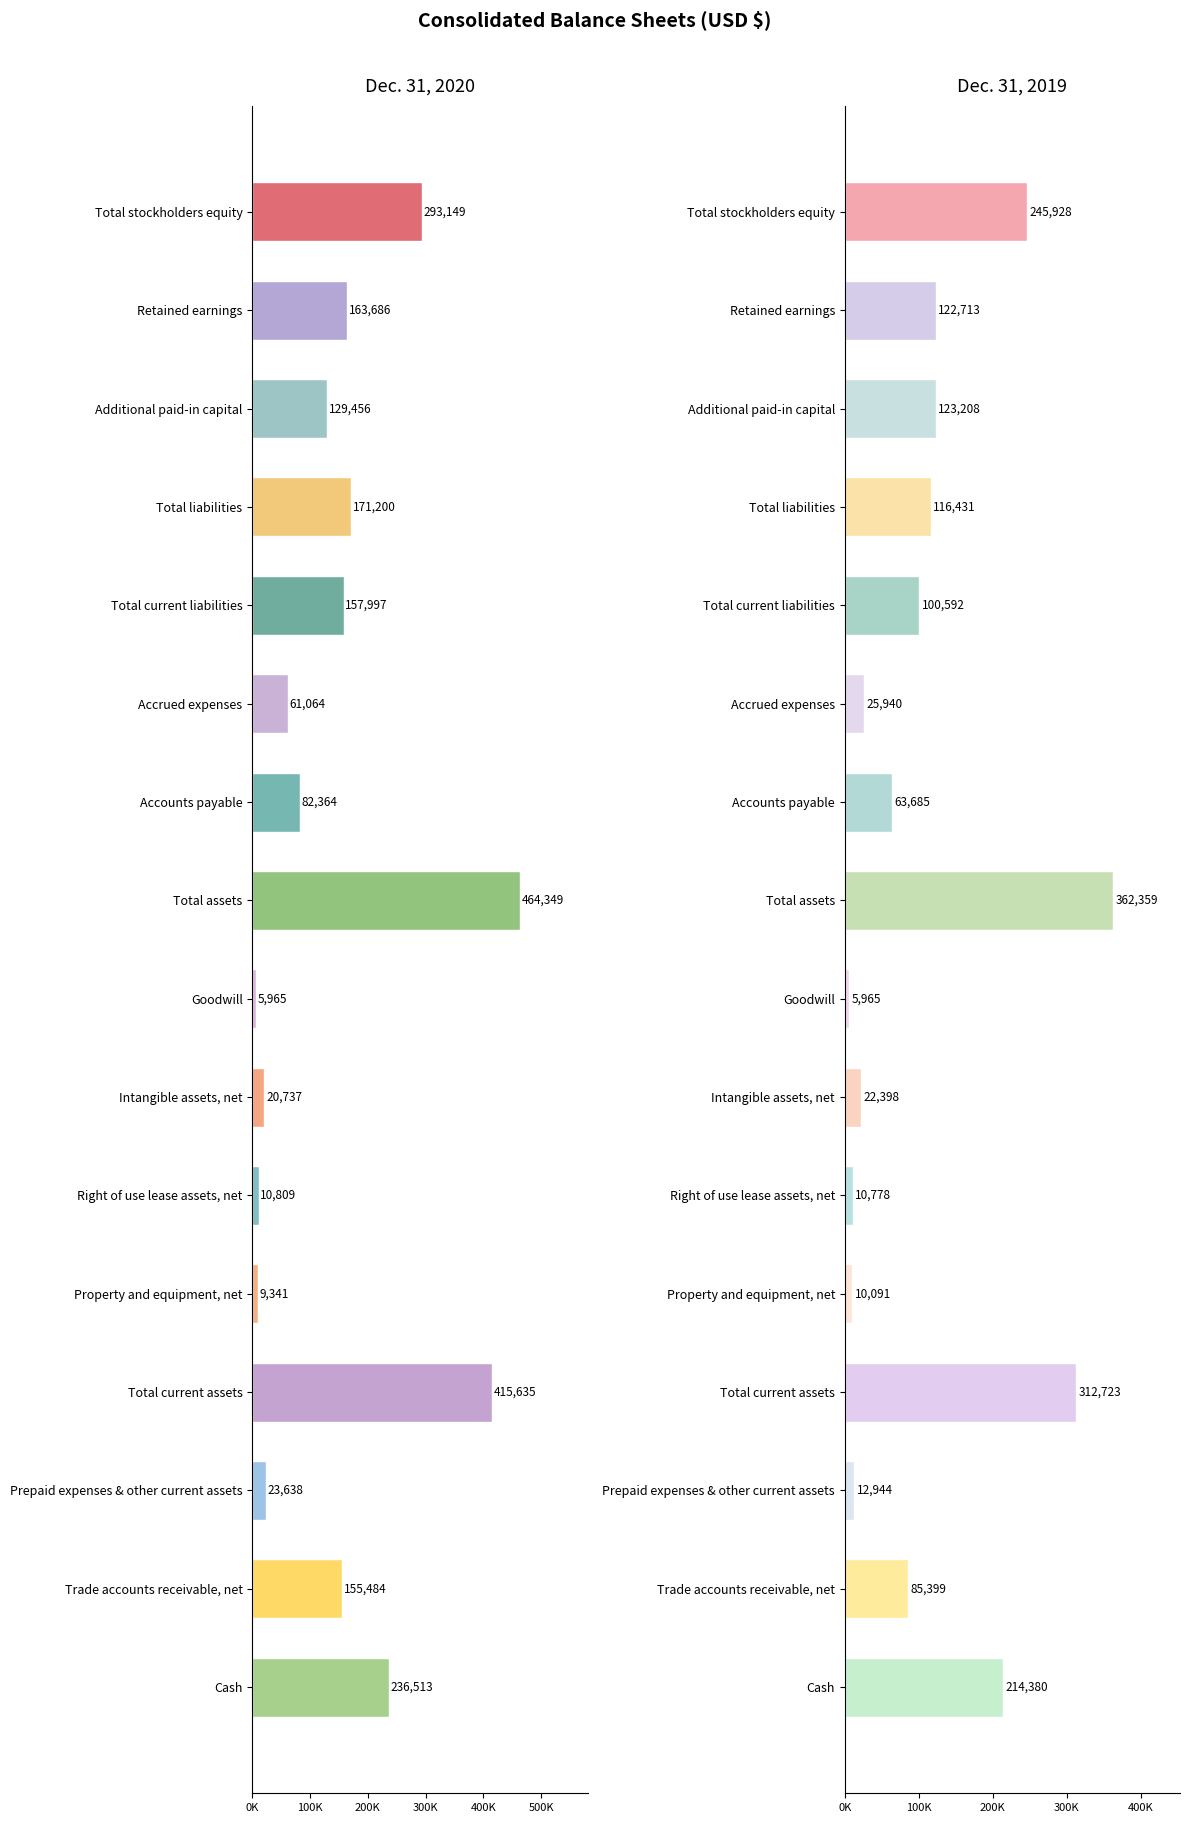

Reading left to right, extract all data points from this chart.

Dec. 31, 2020: 236513	155484	23638	415635	9341	10809	20737	5965	464349	82364	61064	157997	171200	129456	163686	293149
Dec. 31, 2019: 214380	85399	12944	312723	10091	10778	22398	5965	362359	63685	25940	100592	116431	123208	122713	245928